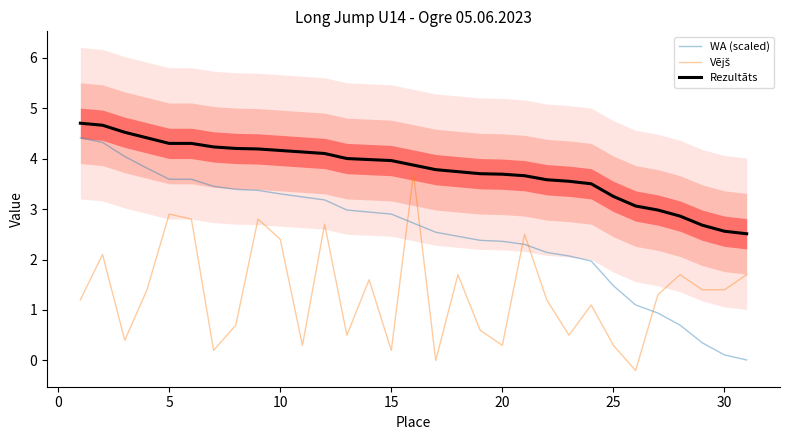

What is the highest value of the WA (scaled) series?

4.4